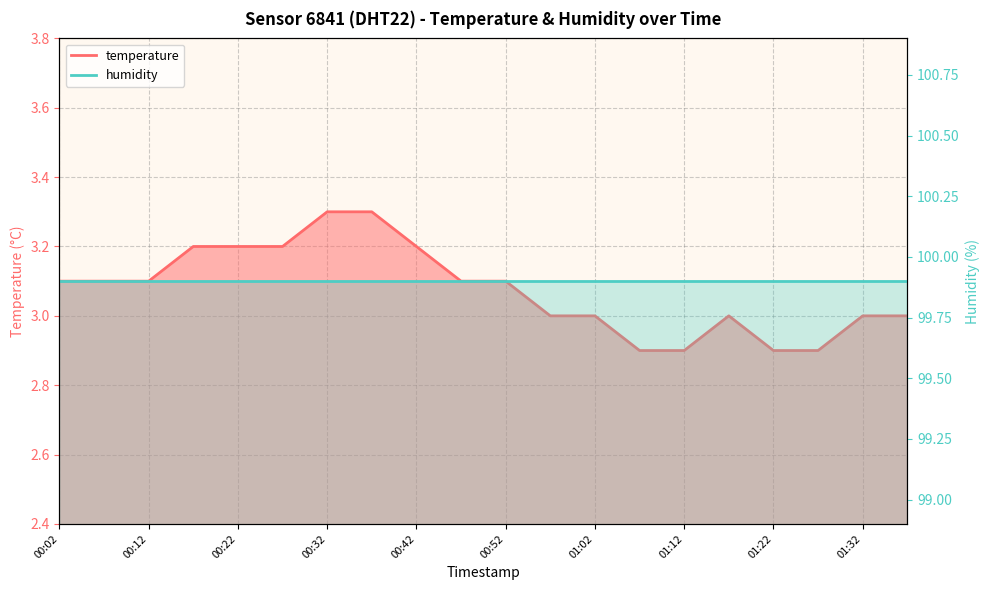

What value does the data have at 01:22?

2.9